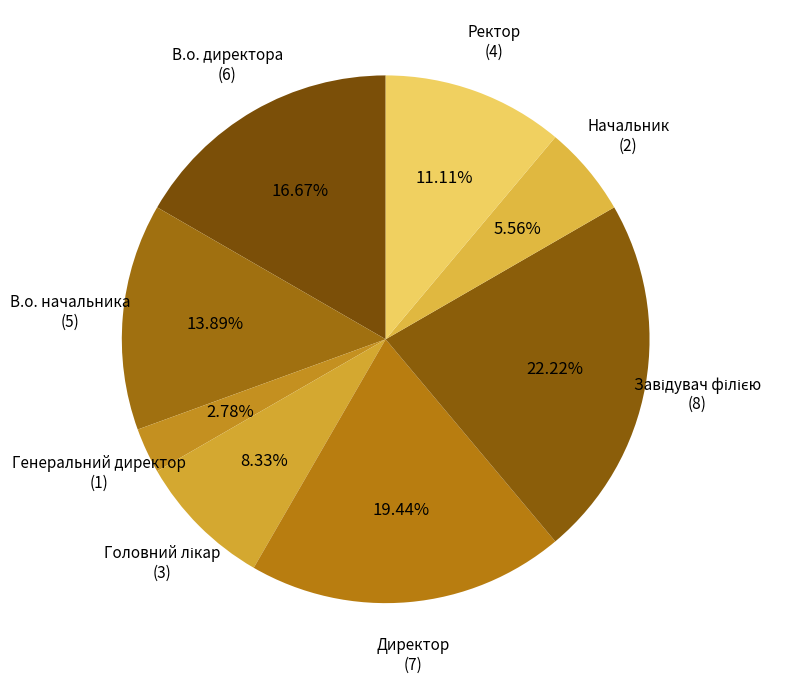

How many slices are in this pie chart?

8